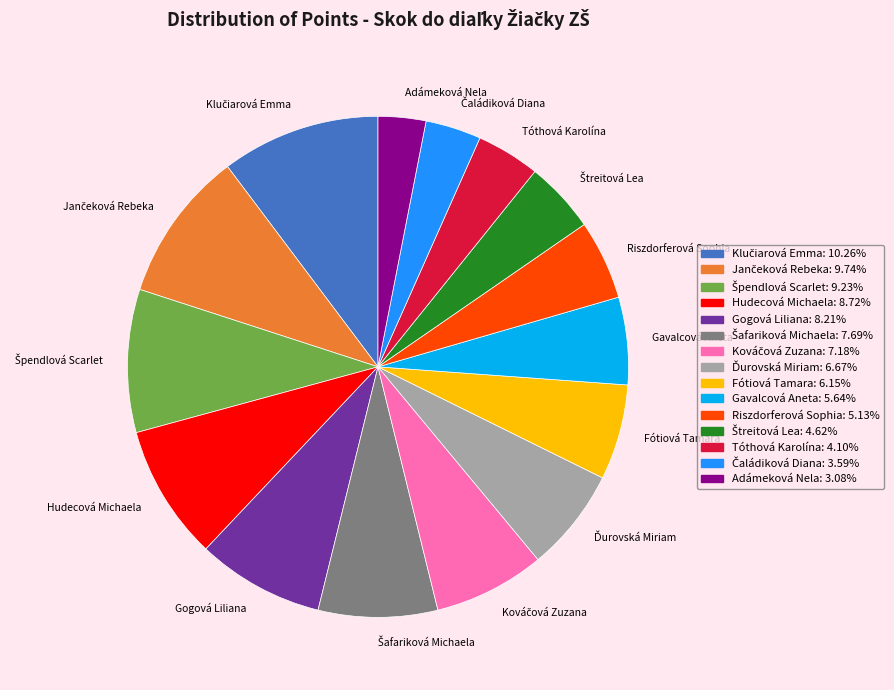

Do Gogová Liliana and Riszdorferová Sophia together represent more than half of the pie?

No